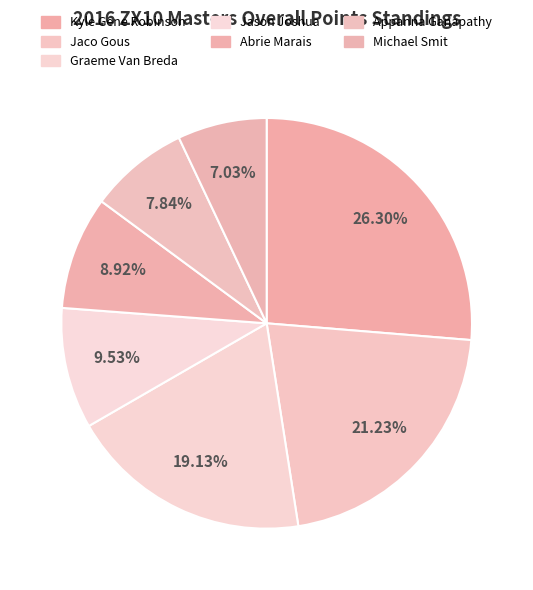

Do Appanna Ganapathy and Kyle Gene Robinson together represent more than half of the pie?

No